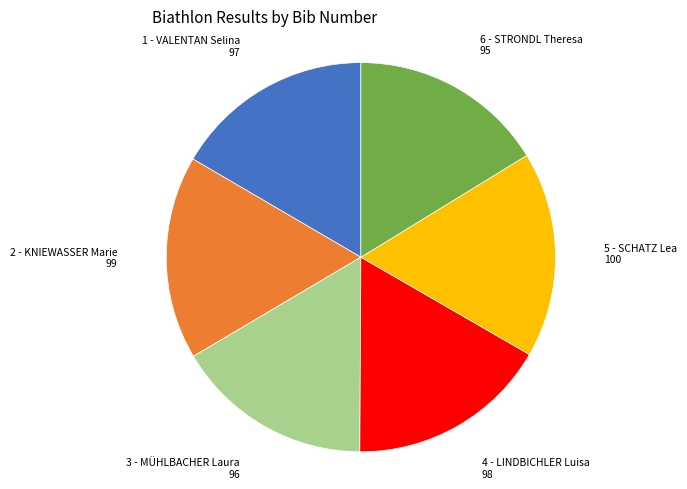

Count the number of slices in the pie.

6